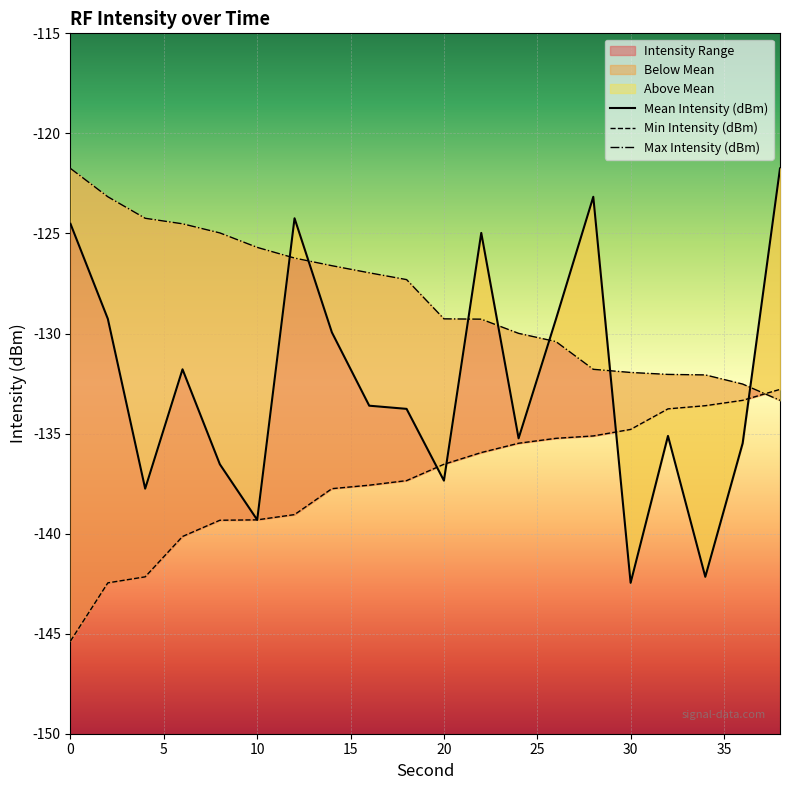

What is the lowest value of the Mean Intensity (dBm) series?

-142.5